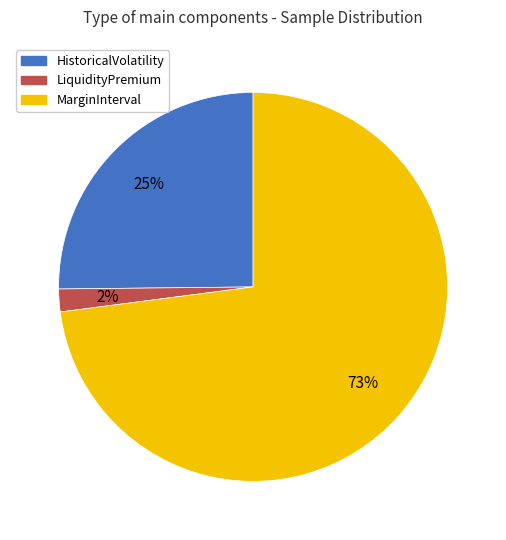

Count the number of slices in the pie.

3